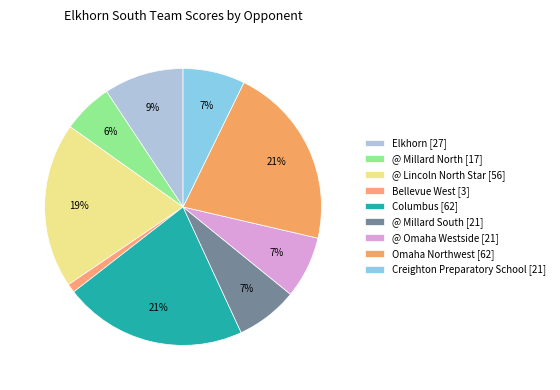

To the nearest percent, what is the average slice percentage?

11%